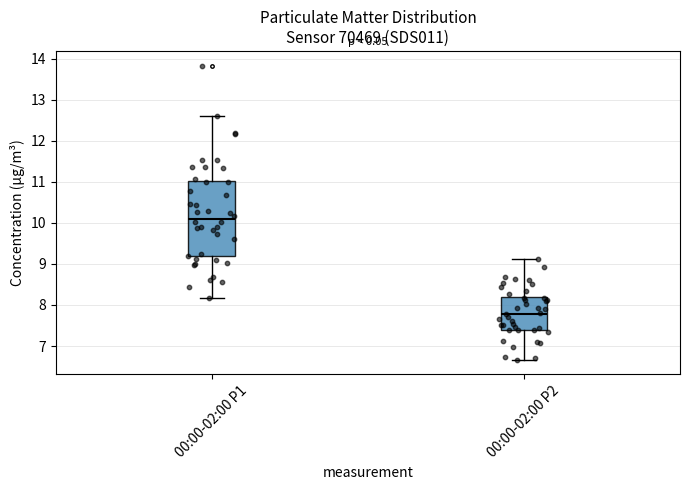

Reading left to right, transcribe this box plot: for each box, give where its median line is, the range the box spans, and where its two whiskers end, as read against the y-axis. The values are not printed on the chart, so give them approximately, as read against the axis.

00:00-02:00 P1: median 10.1, box 9.2 to 11.0, whiskers 8.2 to 12.6
00:00-02:00 P2: median 7.8, box 7.4 to 8.2, whiskers 6.7 to 9.1